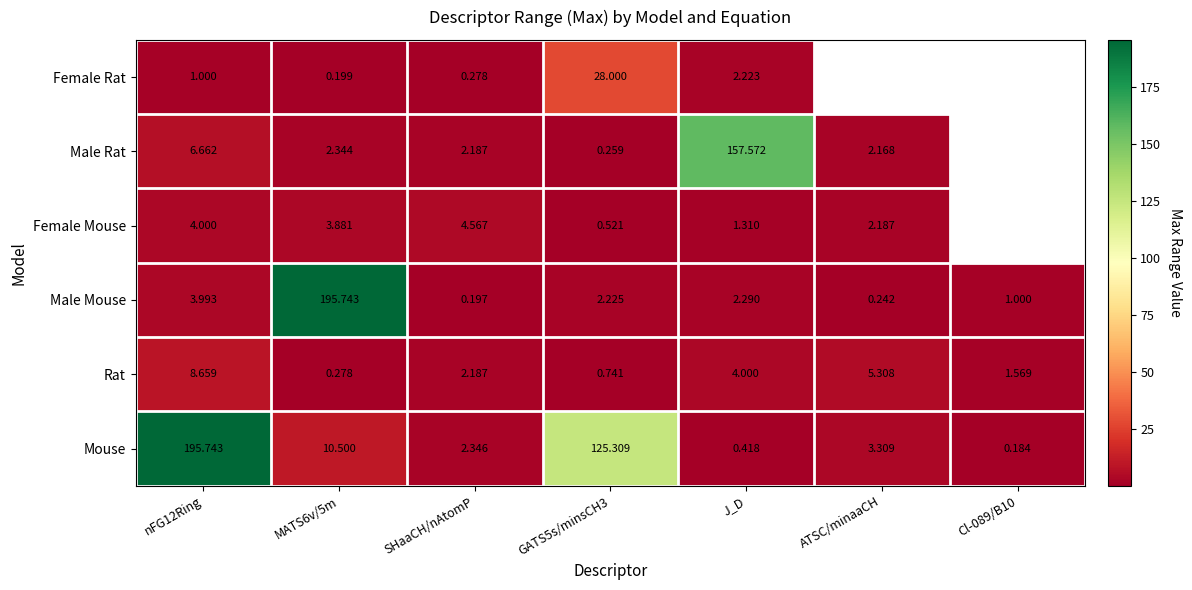

Between MATS6v/5m and GATS5s/minsCH3, which series saw the biggest shift?

Male Mouse